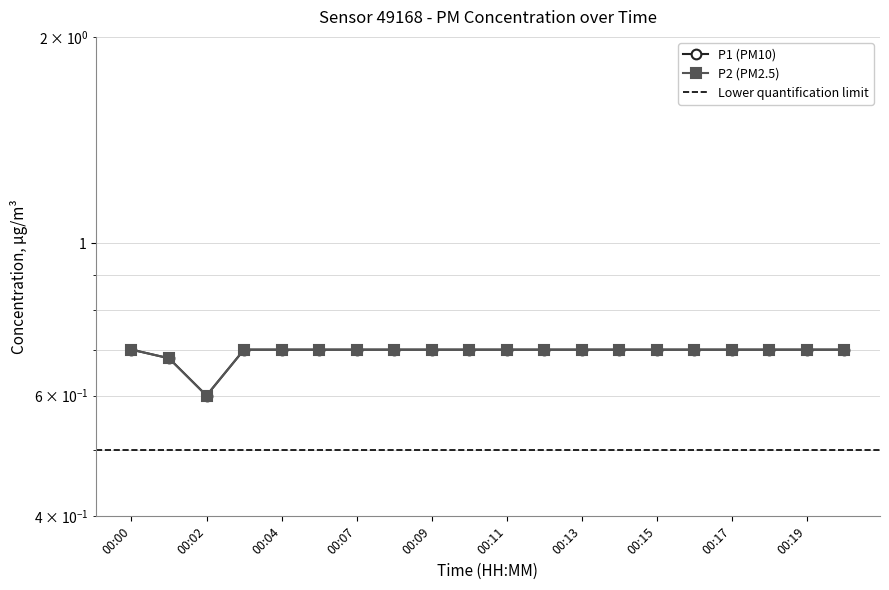

Does the chart display data point markers on the line(s)?

Yes